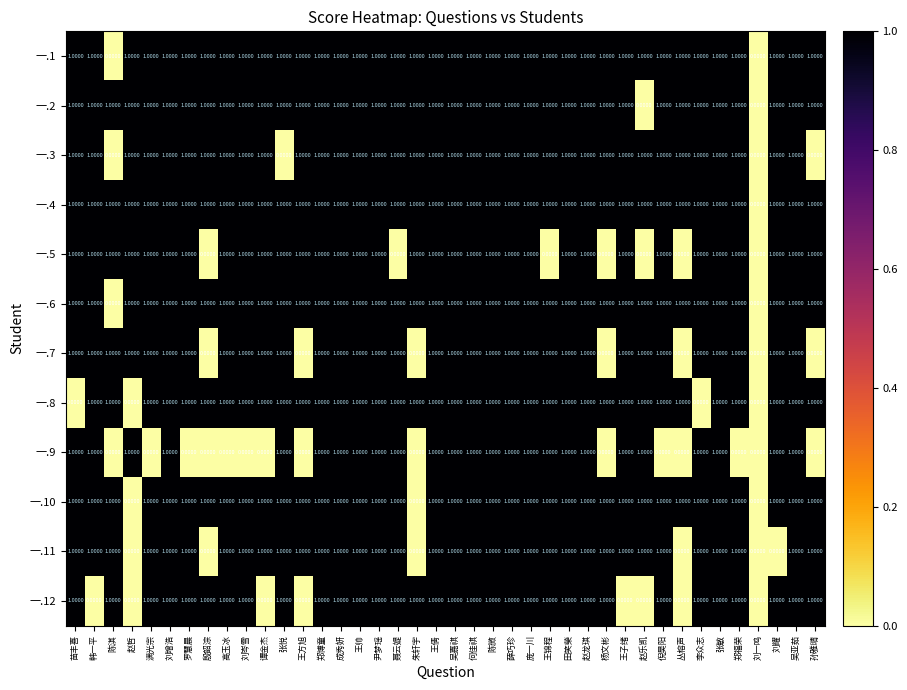

What is the total value across all series at 韩一平?

11